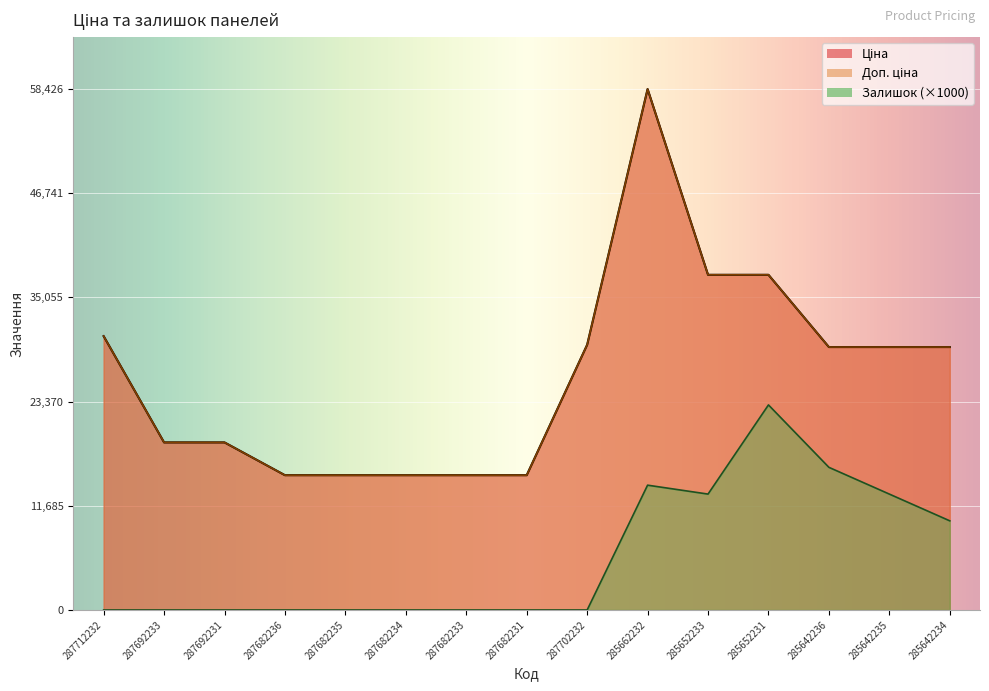

The value of Ціна at 287682236 is 15120.0. True or false?

True